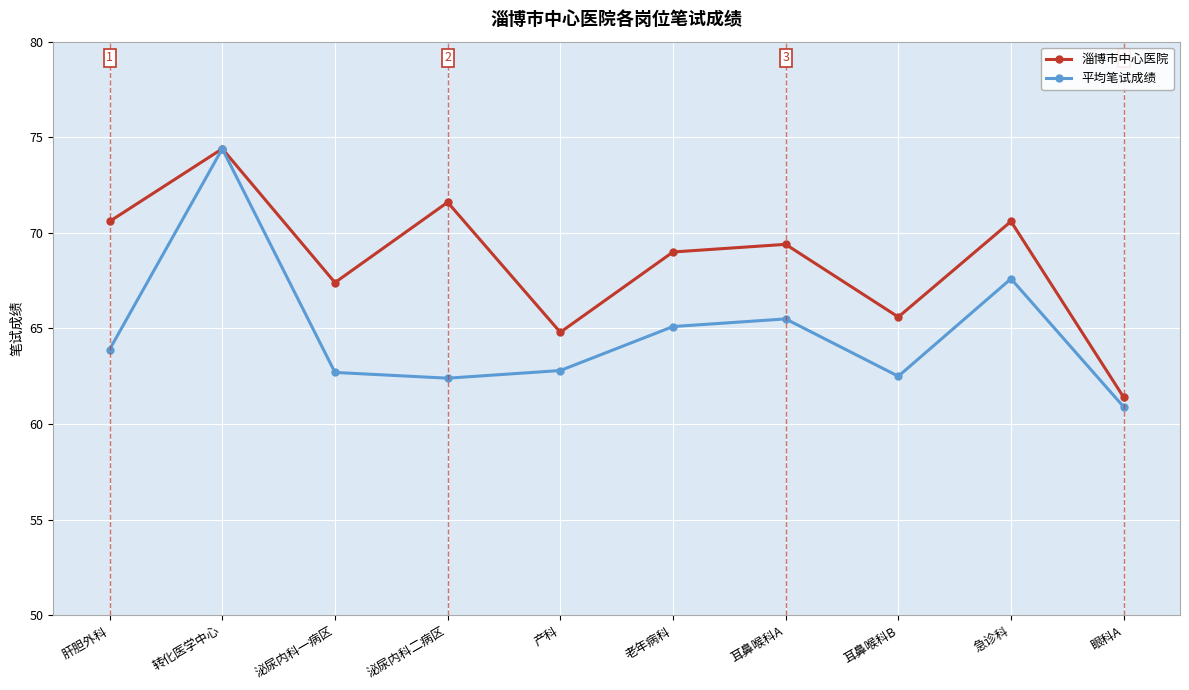

Rank the series by their average value, from highest to lowest.

淄博市中心医院, 平均笔试成绩